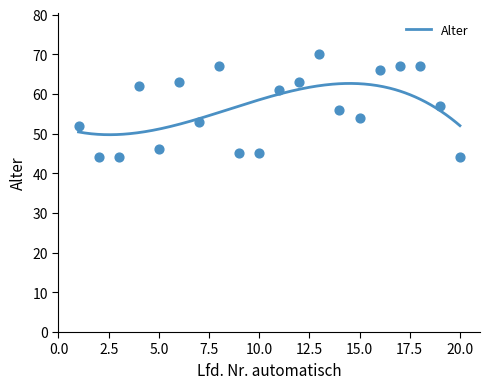

What is the change in value from 4 to 13?

+8